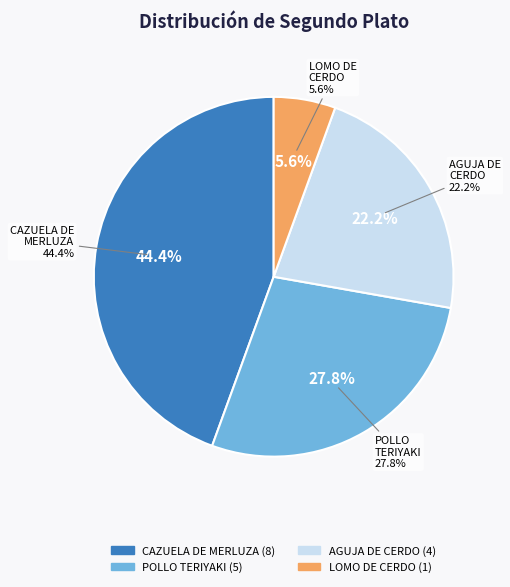

Does POLLO TERIYAKI CON ARROZ represent more than half of the total?

No